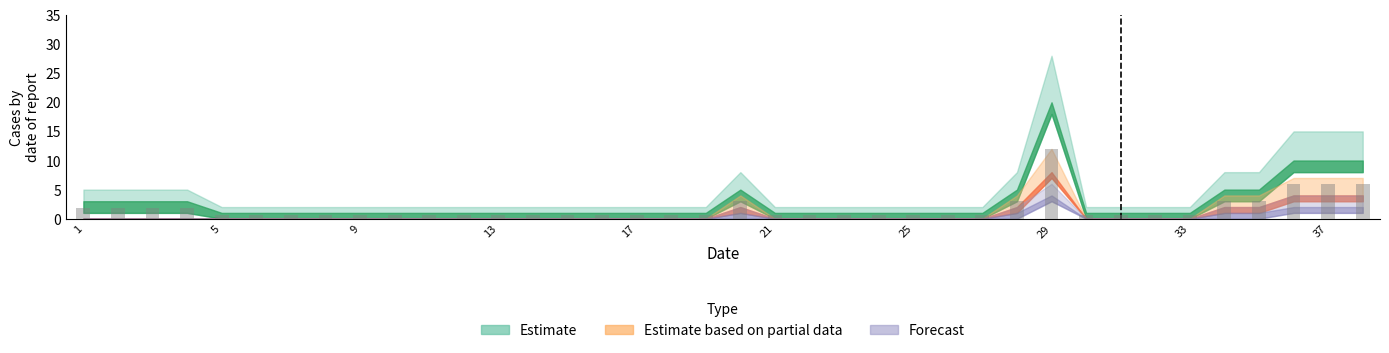

What is the difference between the maximum and minimum values?

11.4